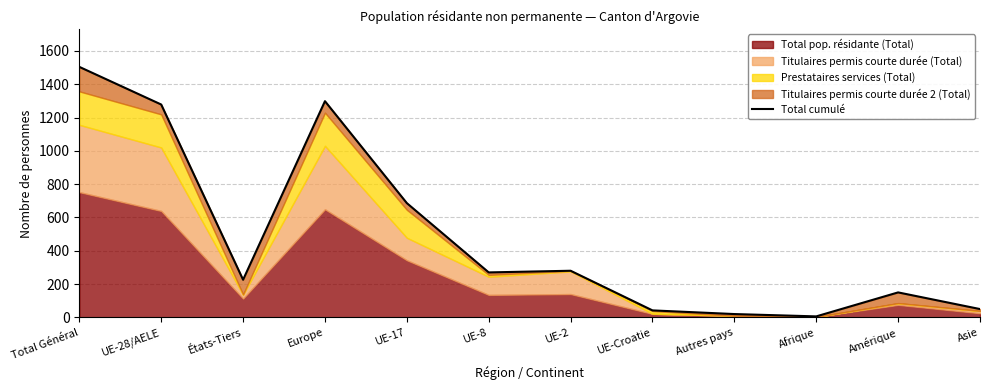

Rank the categories by value from highest to lowest.

Total Général, Europe, UE-28/AELE, UE-17, UE-2, UE-8, États-Tiers, Amérique, Asie, UE-Croatie, Autres pays, Afrique